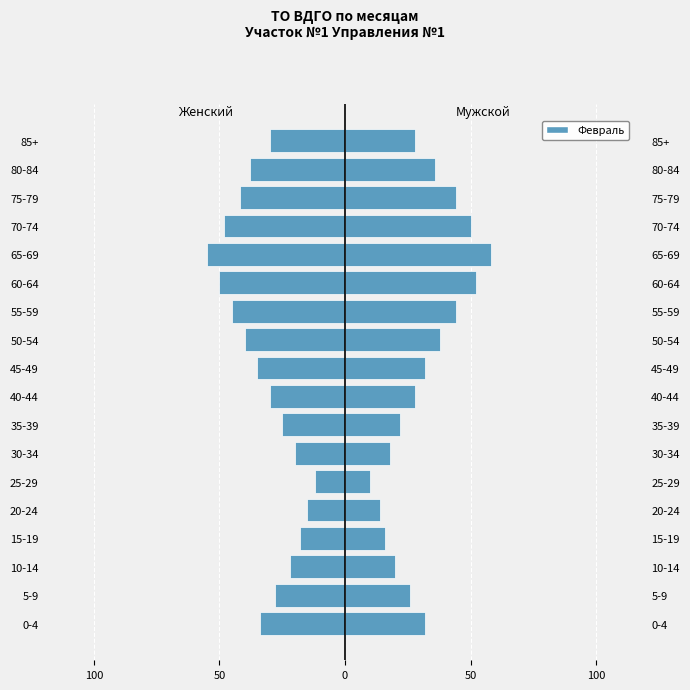

What is the difference between the maximum and minimum values?

43